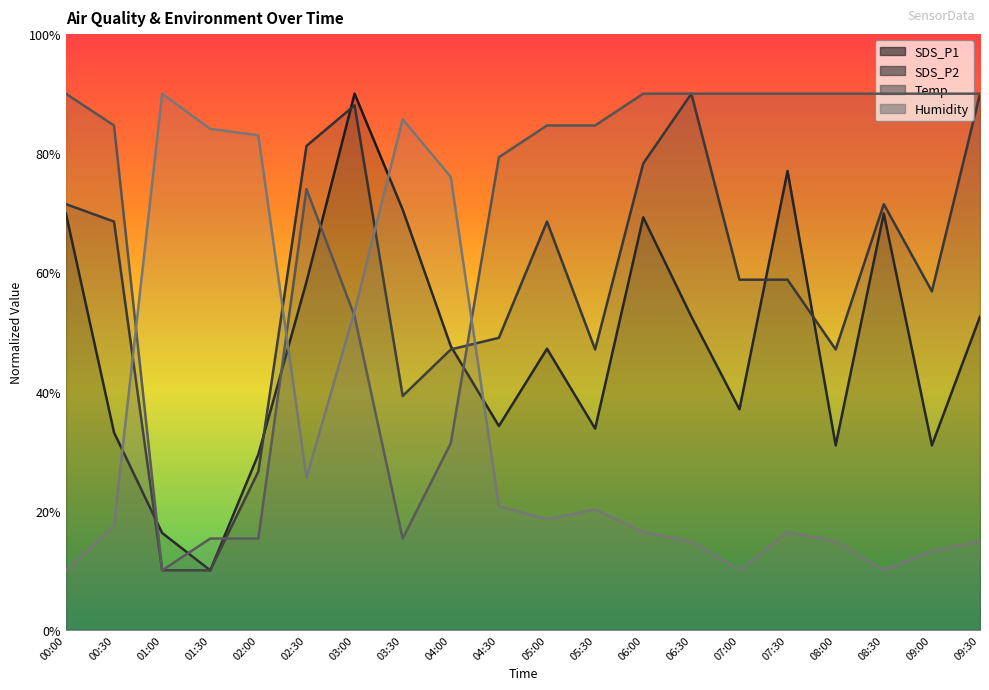

Where does the SDS_P2 series first go above 58?

00:00